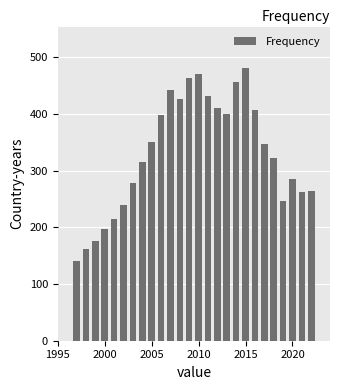

What is the difference between the maximum and second lowest values?

321